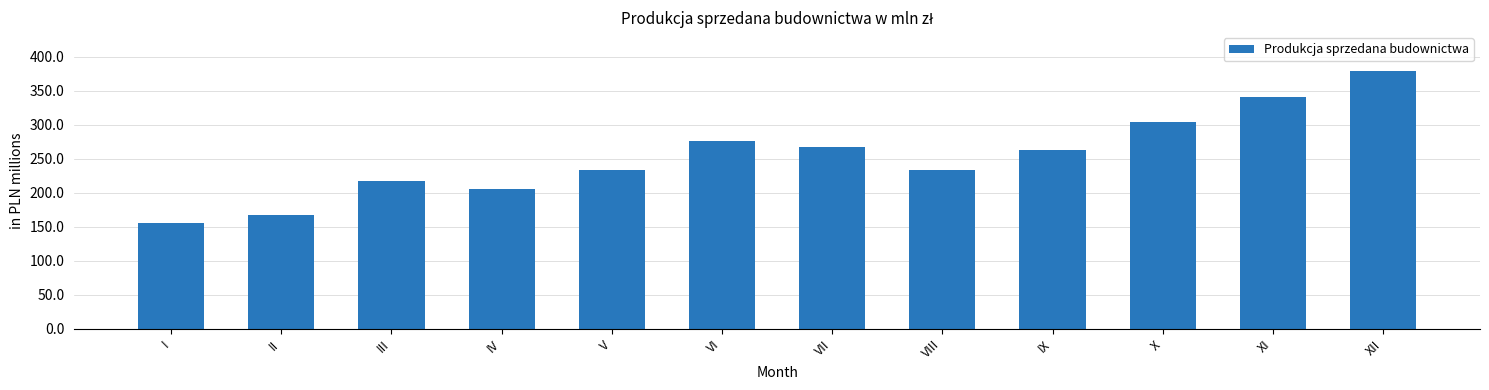

What is the ratio of the value at IV to the value at V?

0.9